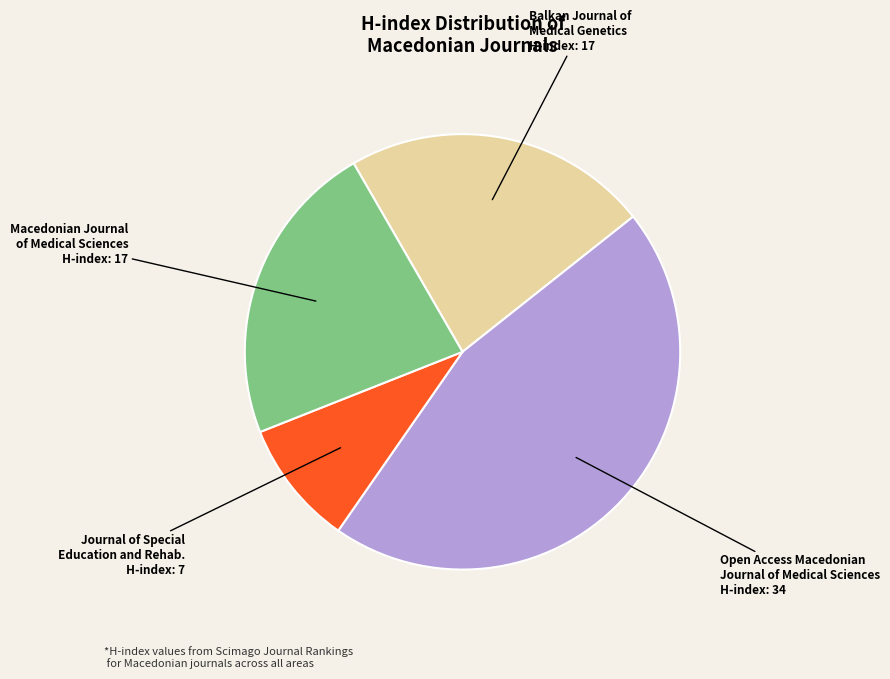

Is the sum of Macedonian Journal of Medical Sciences and Balkan Journal of Medical Genetics greater than half?

No